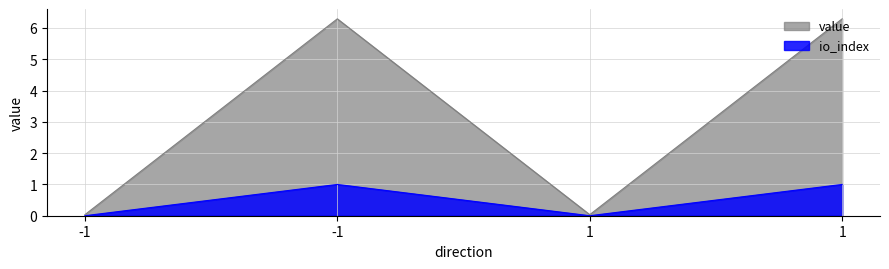

How many distinct data groups are displayed?

2